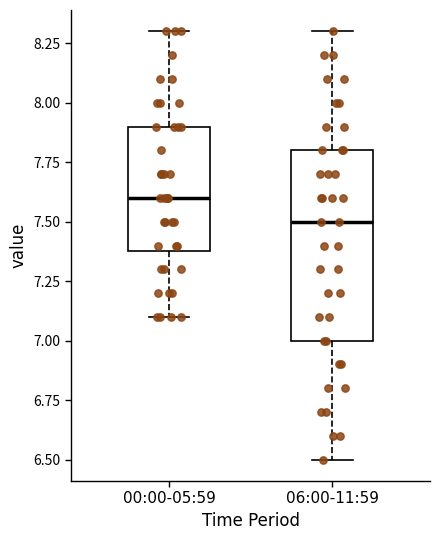

Which box has the highest median line?

00:00-05:59